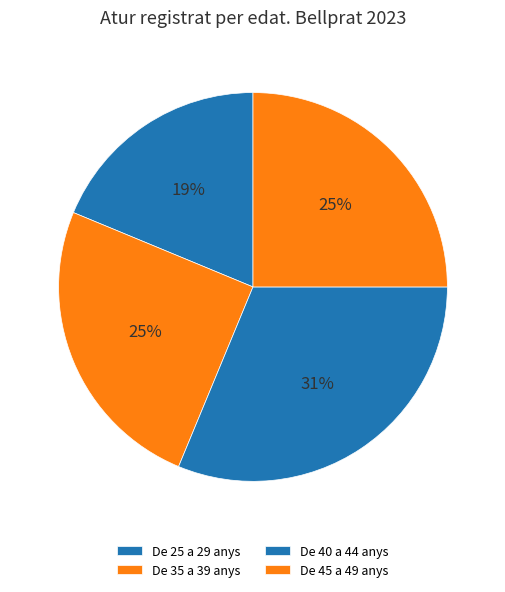

True or false: De 25 a 29 anys accounts for 19% of the total.

True